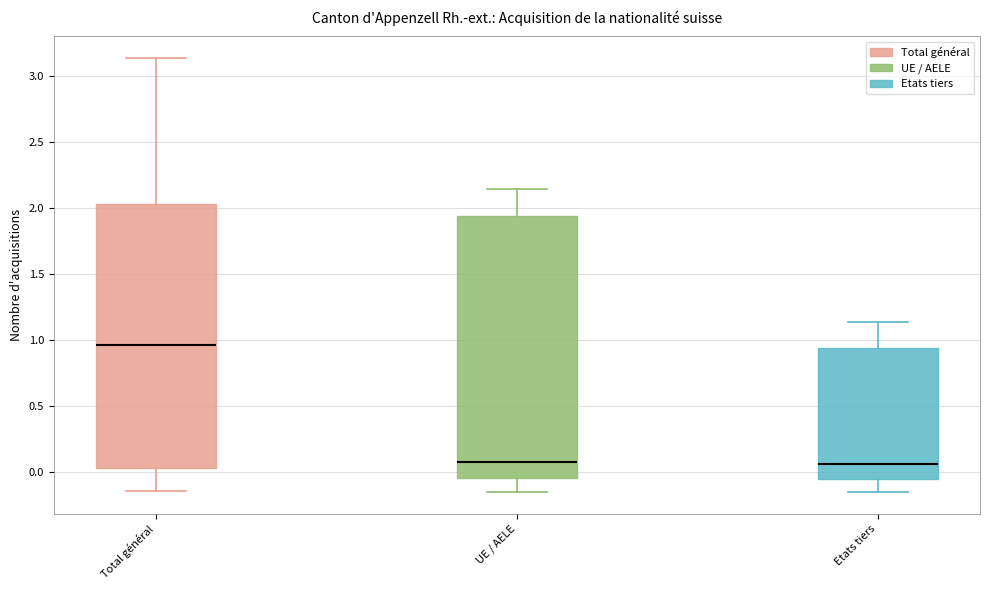

Reading left to right, transcribe this box plot: for each box, give where its median line is, the range the box spans, and where its two whiskers end, as read against the y-axis. The values are not printed on the chart, so give them approximately, as read against the axis.

Total général: median 0.95, box 0.05 to 2.05, whiskers -0.15 to 3.15
UE / AELE: median 0.10, box -0.05 to 1.95, whiskers -0.15 to 2.15
Etats tiers: median 0.05, box -0.05 to 0.95, whiskers -0.15 to 1.15